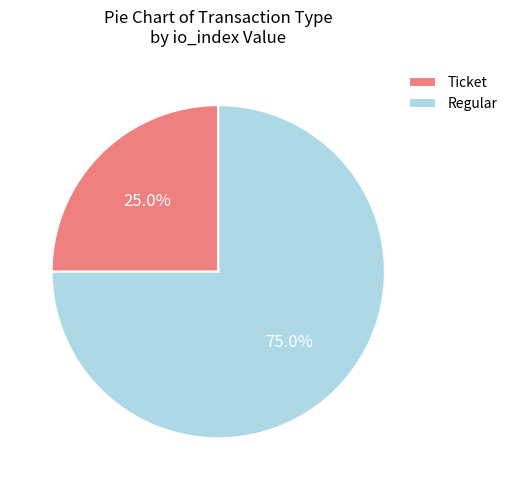

Count the number of slices in the pie.

2